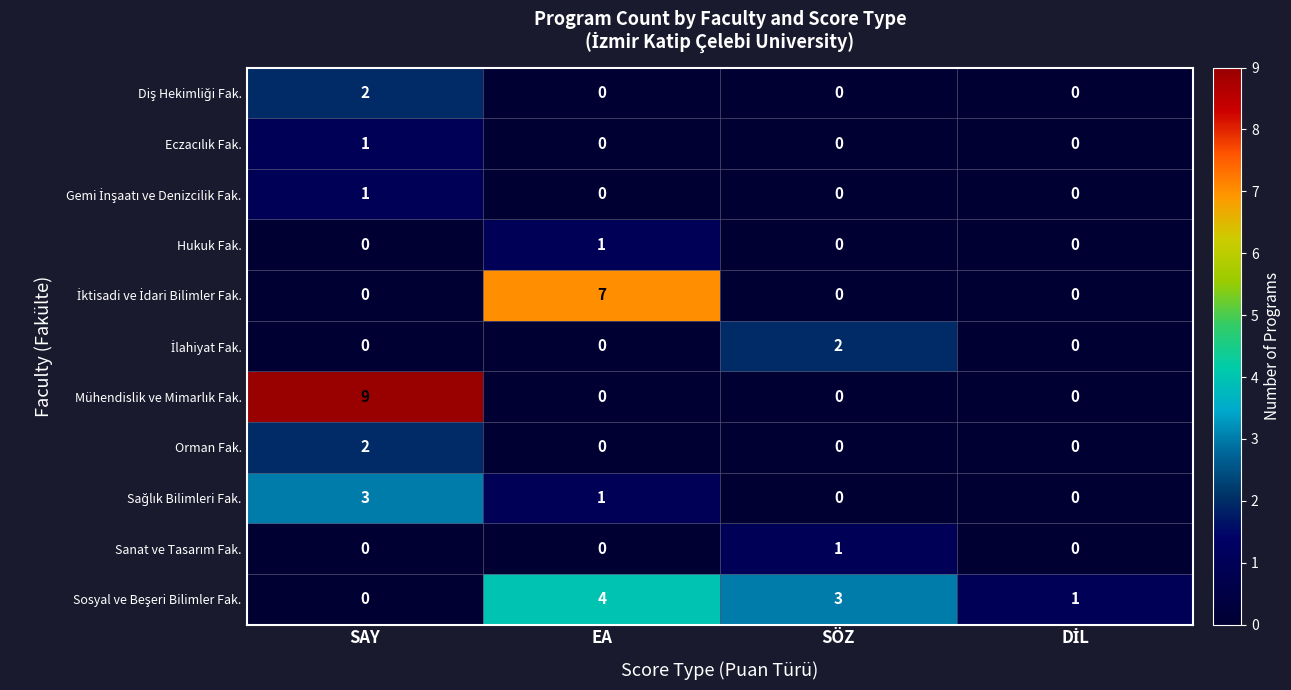

What is the difference between the highest and lowest values at SAY?

9